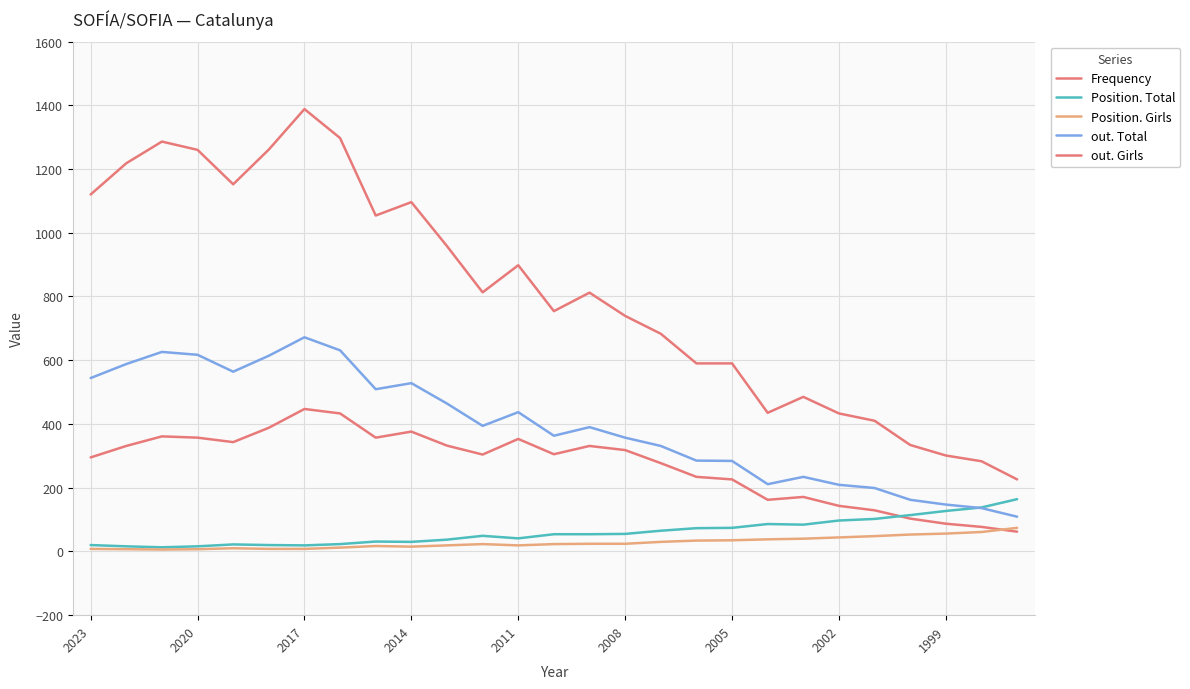

Between which two adjacent categories do Frequency and Position. Girls first intersect?

25 and 26